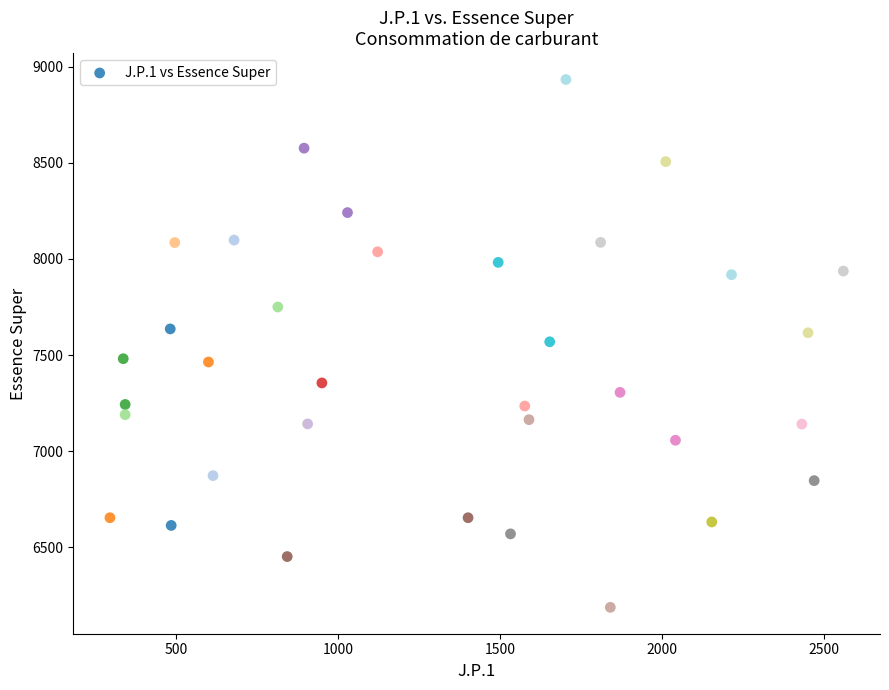

What is the range of X values (max minus min)?

2263